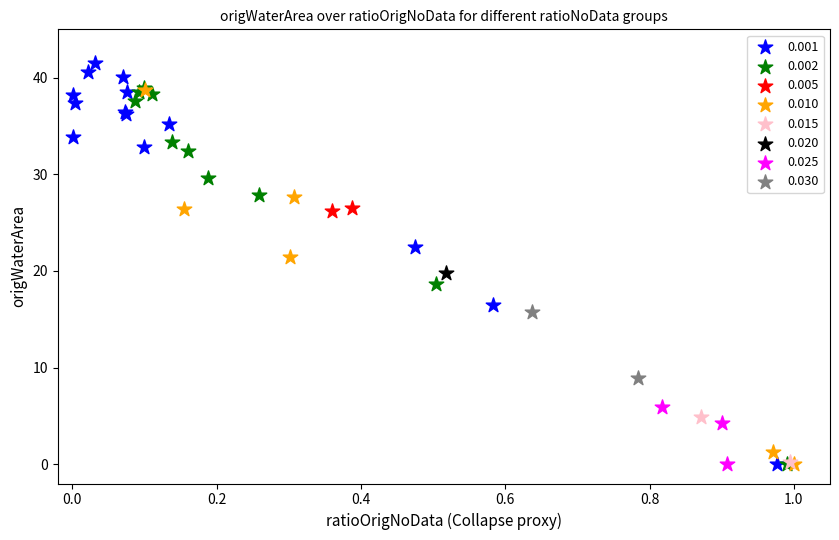

What are all the series names shown in the legend?

0.001, 0.002, 0.005, 0.010, 0.015, 0.020, 0.025, 0.030